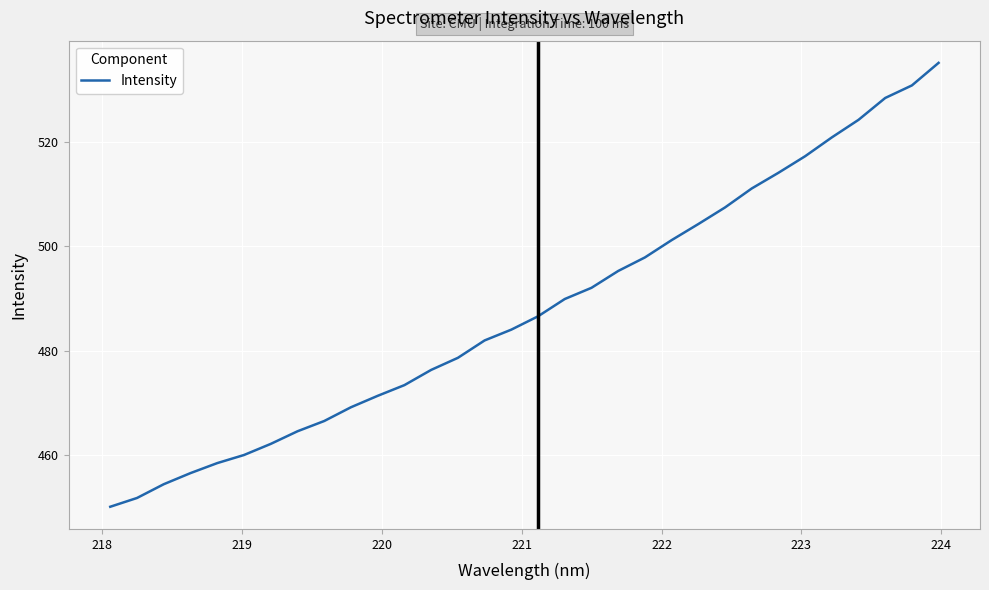

What is the difference between the maximum and minimum values?

84.9